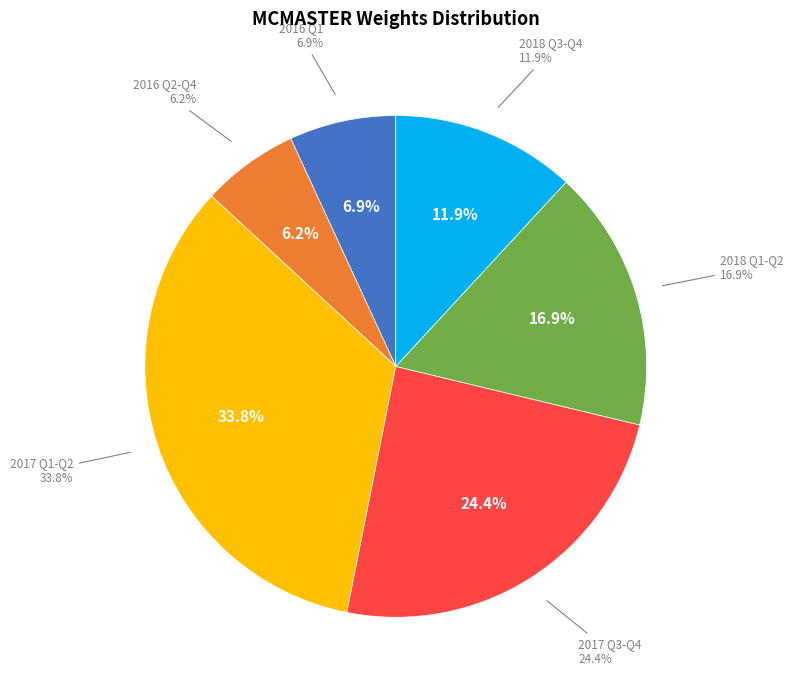

True or false: 2016-11 accounts for 16% of the total.

False